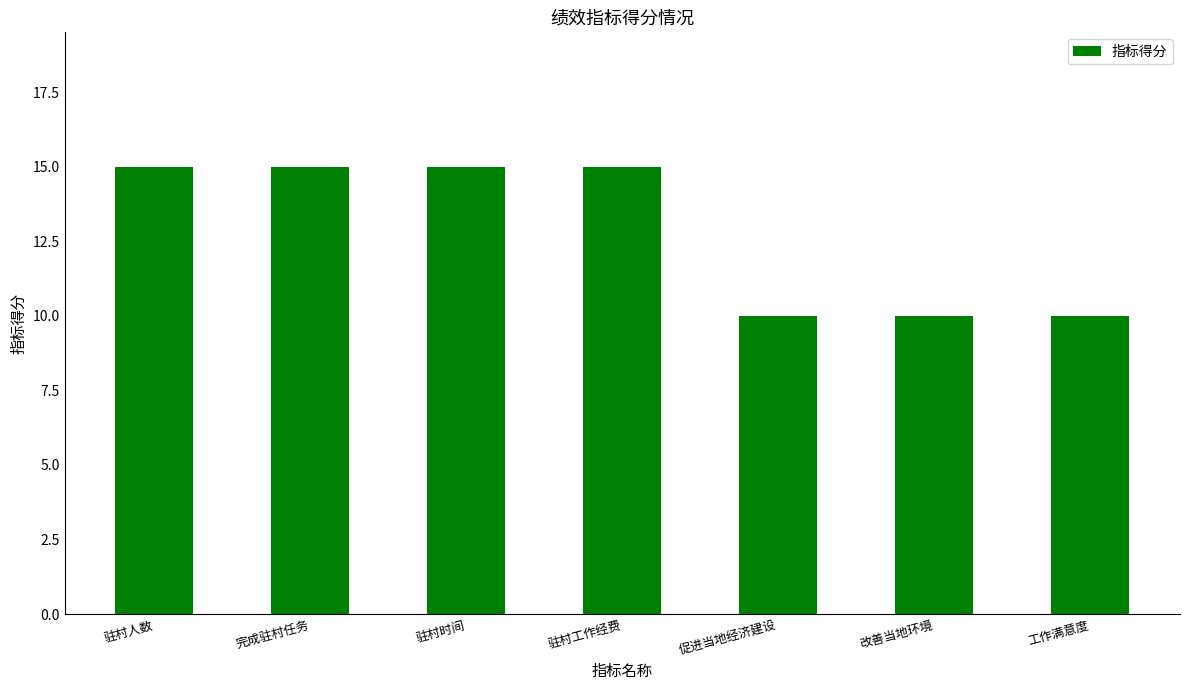

The chart shows a value of 15 at 驻村工作经费. True or false?

True